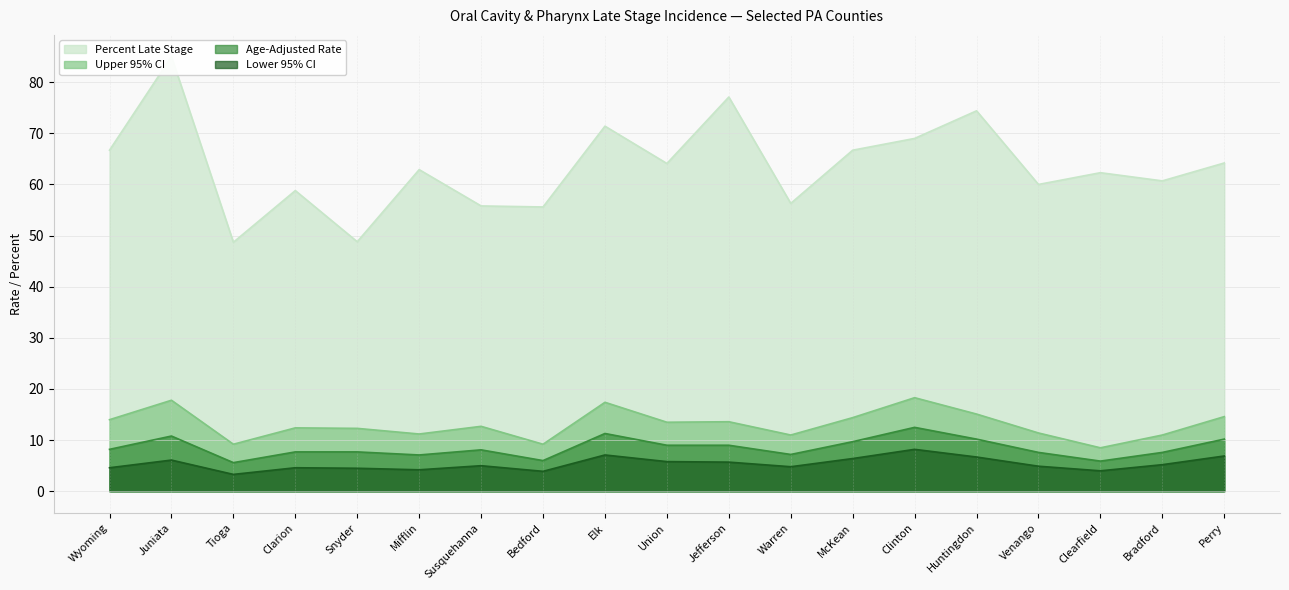

What is the label of the 15th point from the left?

Huntingdon